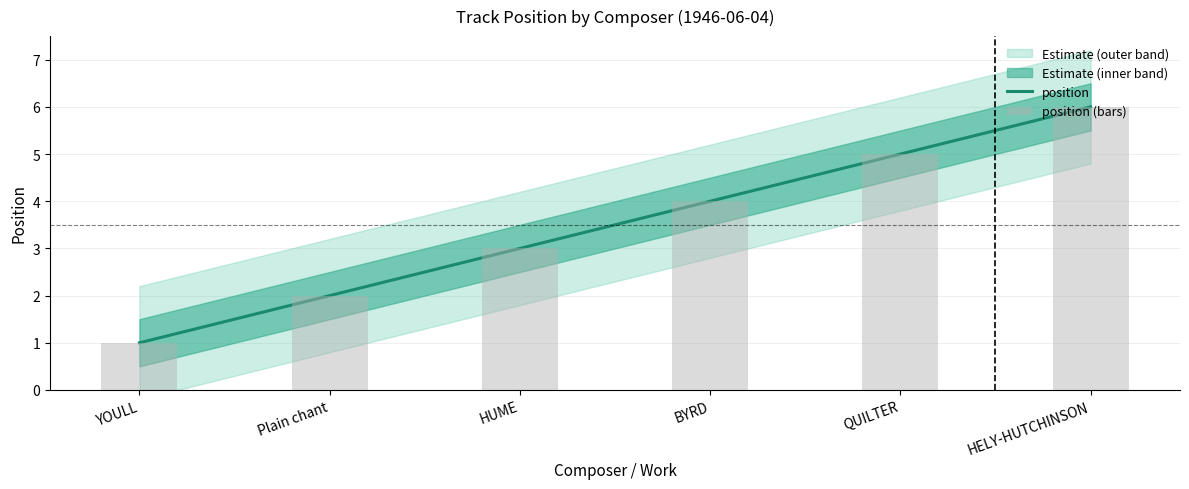

Reading left to right, extract all data points from this chart.

position: YOULL=1	Plain chant=2	HUME=3	BYRD=4	QUILTER=5	HELY-HUTCHINSON=6
position (bars): YOULL=1	Plain chant=2	HUME=3	BYRD=4	QUILTER=5	HELY-HUTCHINSON=6